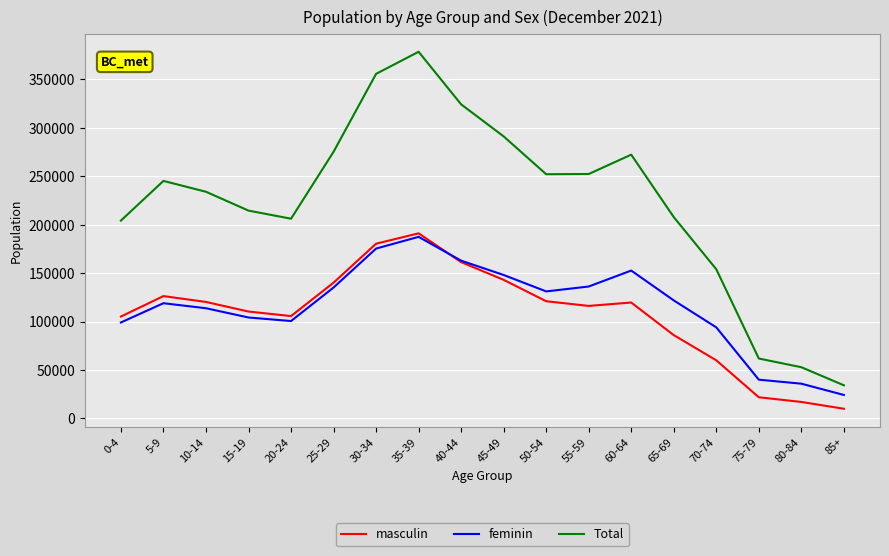

True or false: Total and masculin intersect in this chart.

False